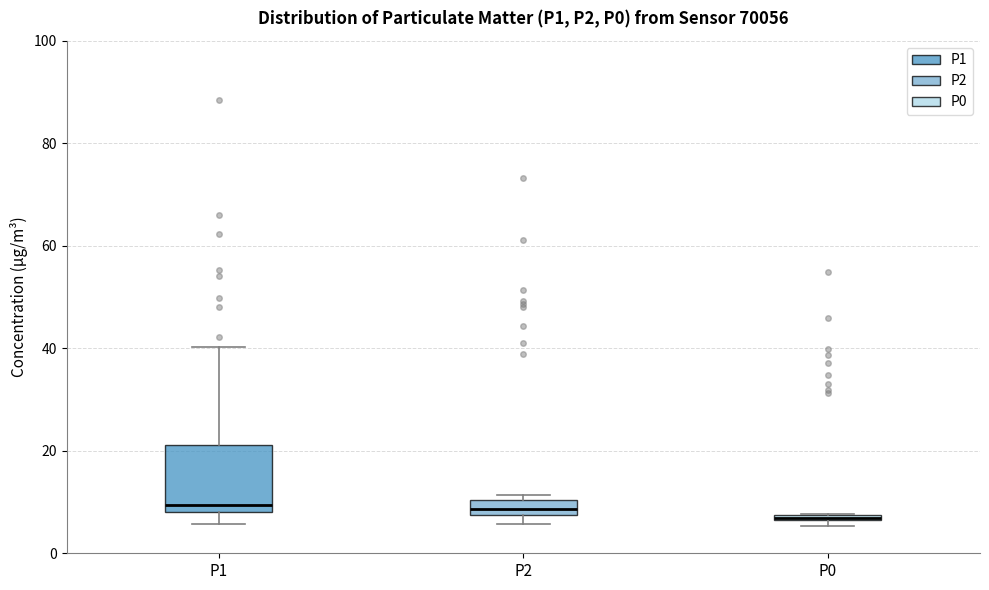

Which box is the tallest, from its lower edge to its upper edge?

P1